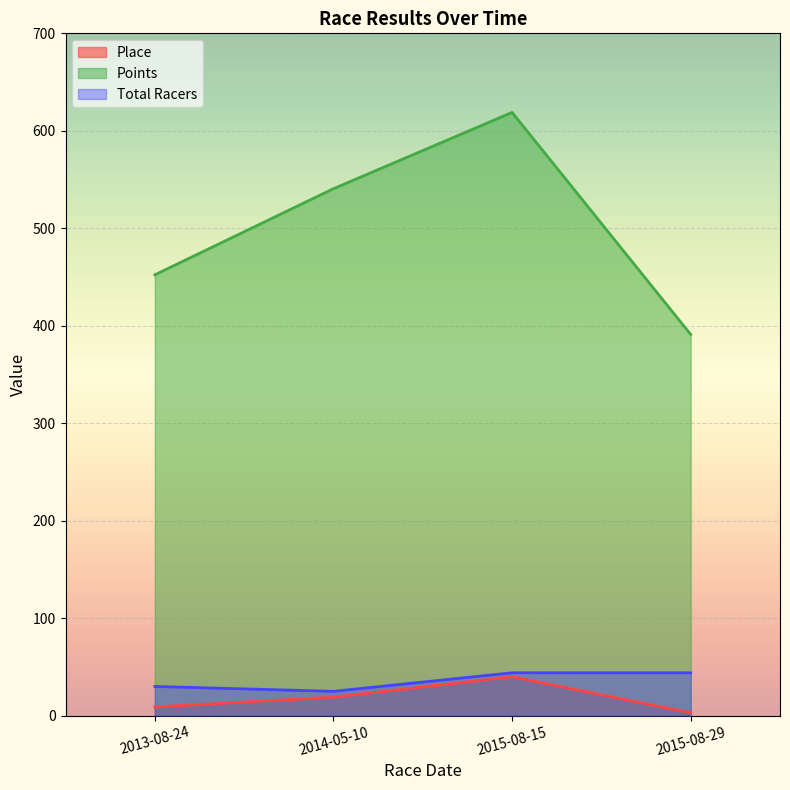

What is the value of the Points point at the 1st from the left?

452.3